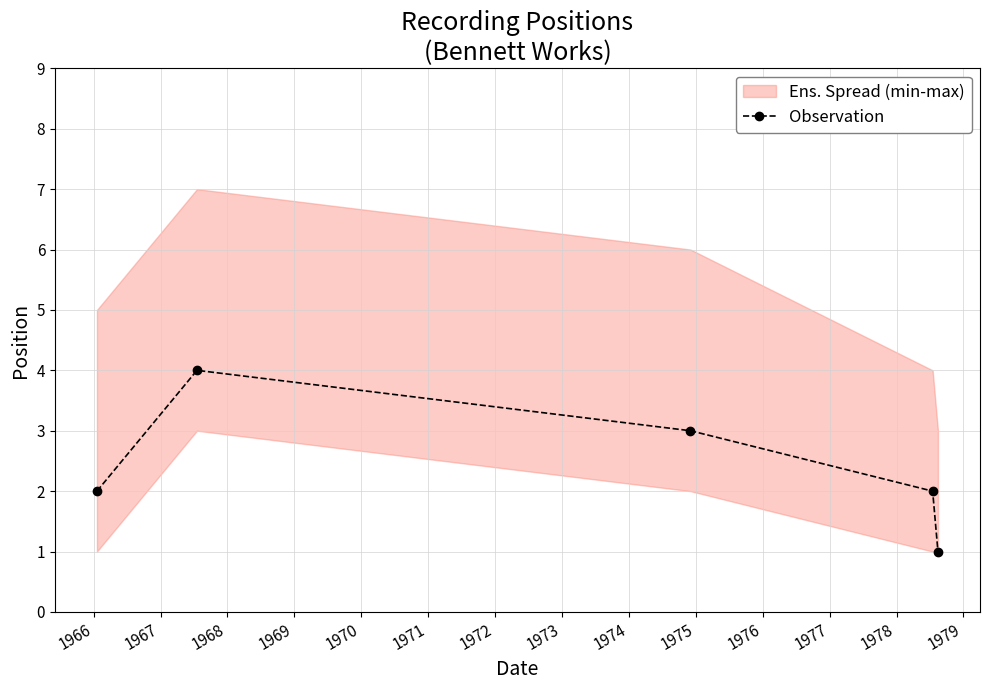

Does the chart have visible grid lines?

Yes